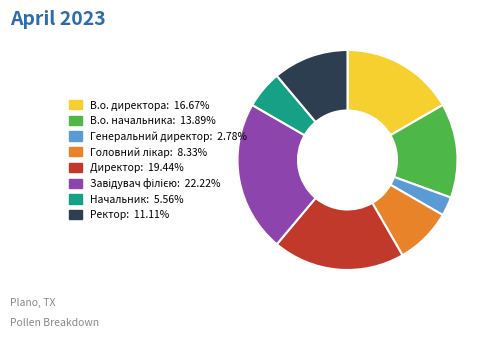

Do Начальник and В.о. директора together represent more than half of the pie?

No